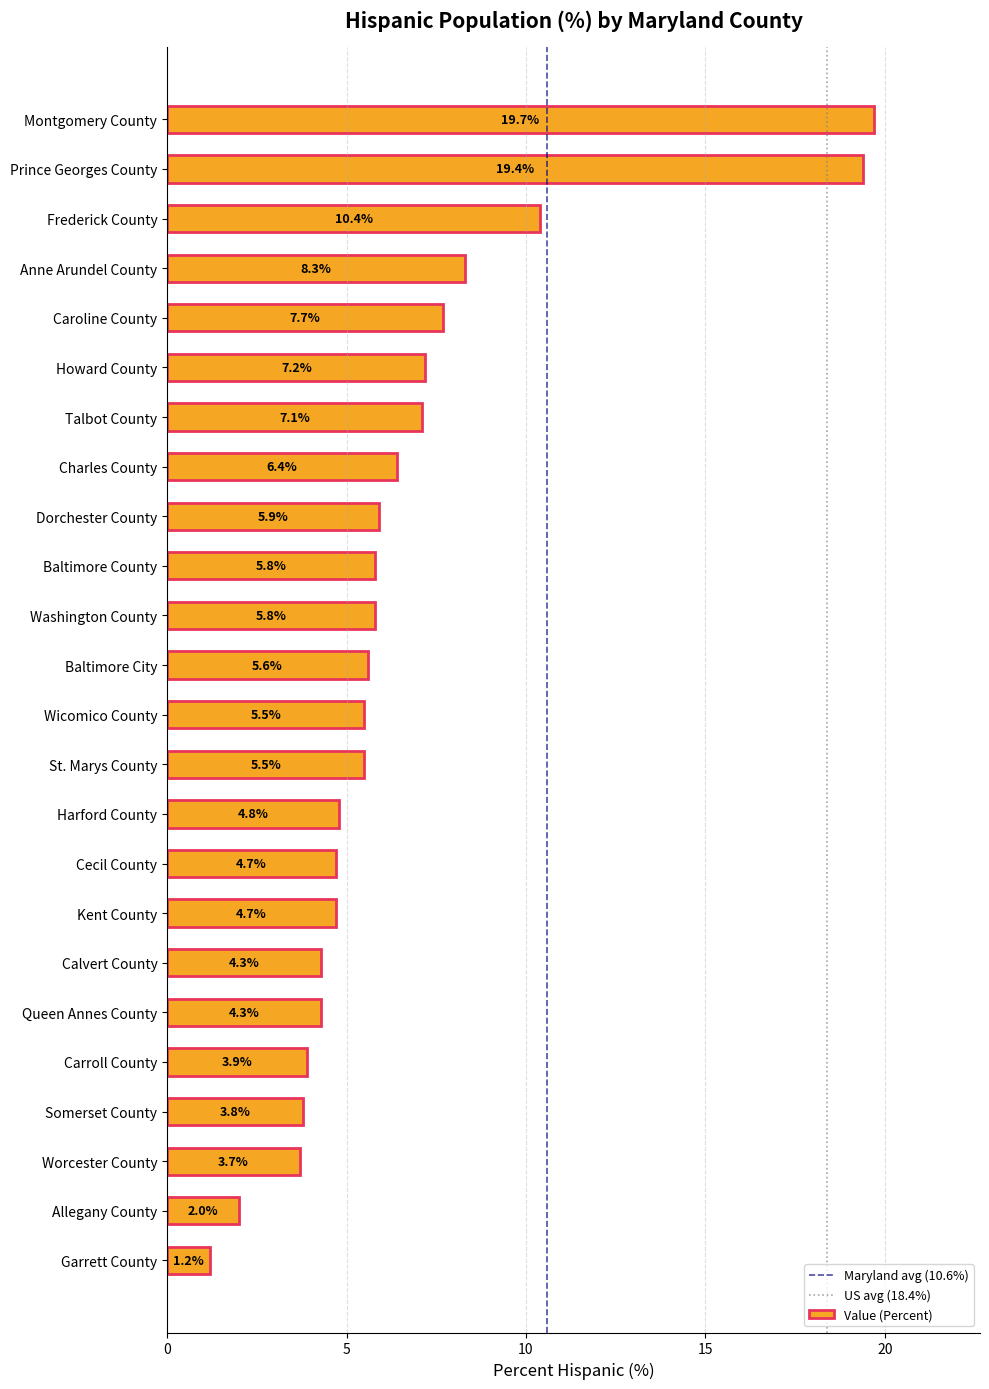

What is the maximum value shown in the chart?

19.7